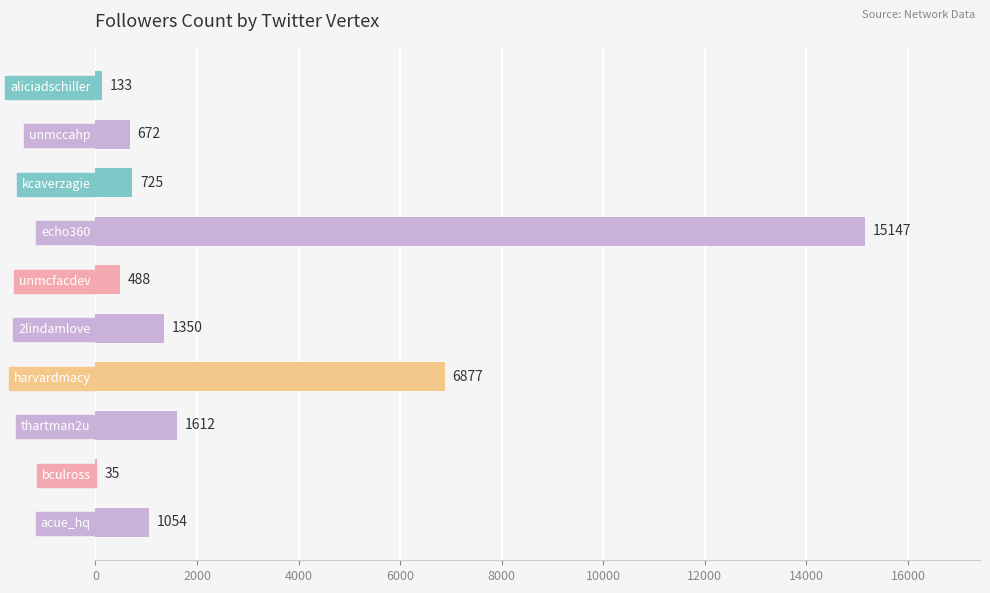

What is the average value?

2809